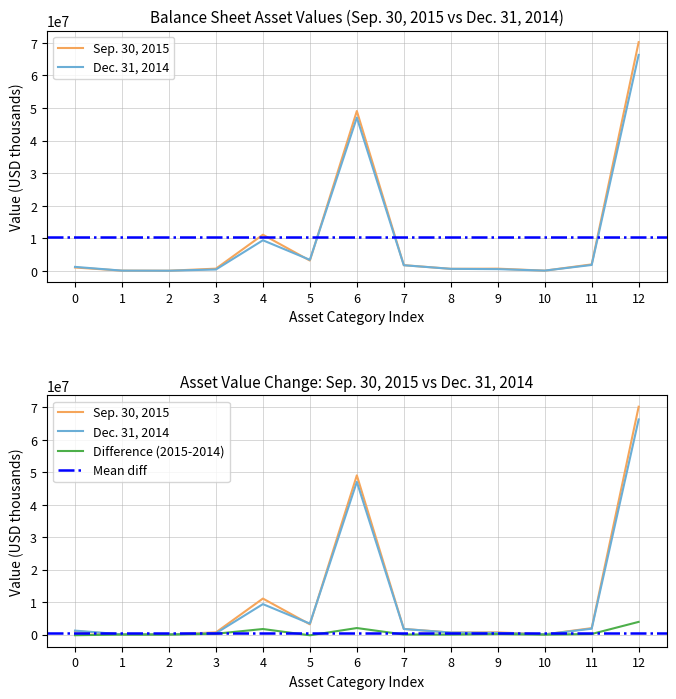

What is the maximum value shown in the chart?

70210178